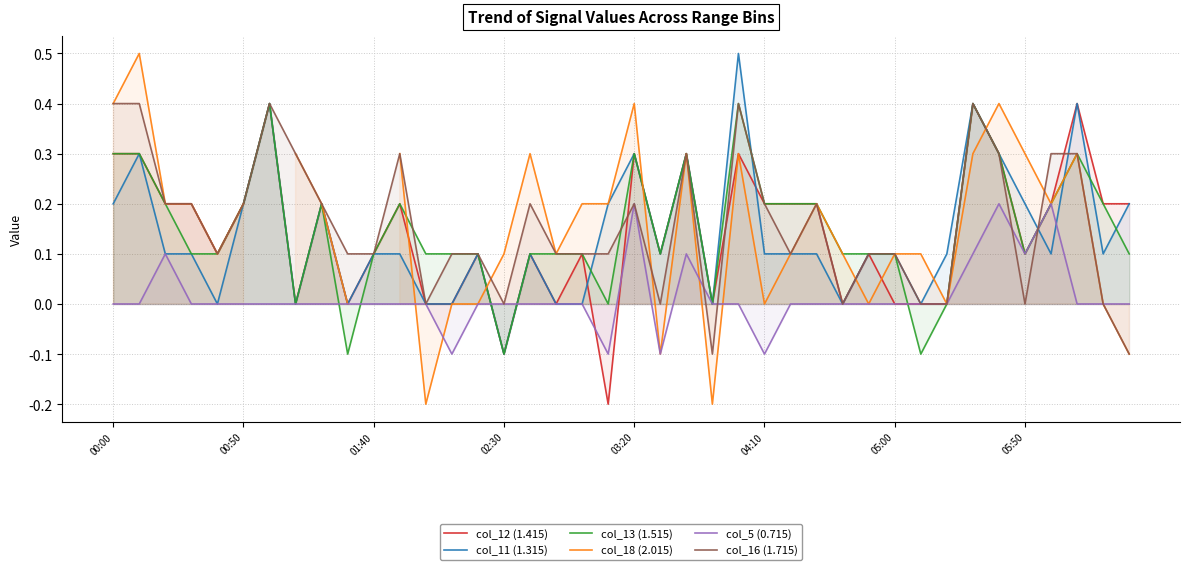

What is the total value across all series at 37?

1.7